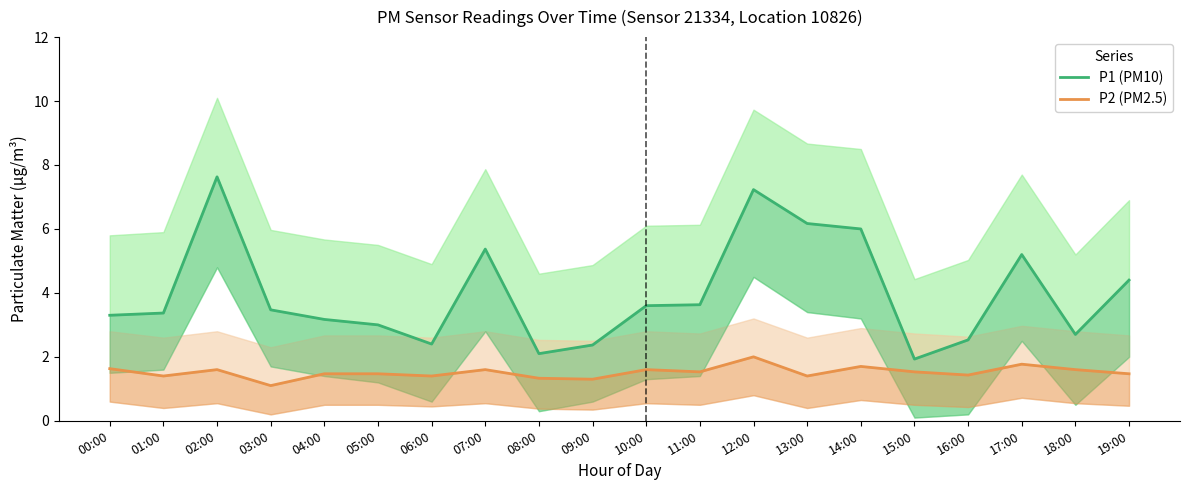

List the labels in order of P2 (PM2.5) value, smallest first.

03:00, 09:00, 08:00, 01:00, 06:00, 13:00, 16:00, 04:00, 05:00, 19:00, 11:00, 15:00, 02:00, 07:00, 10:00, 18:00, 00:00, 14:00, 17:00, 12:00